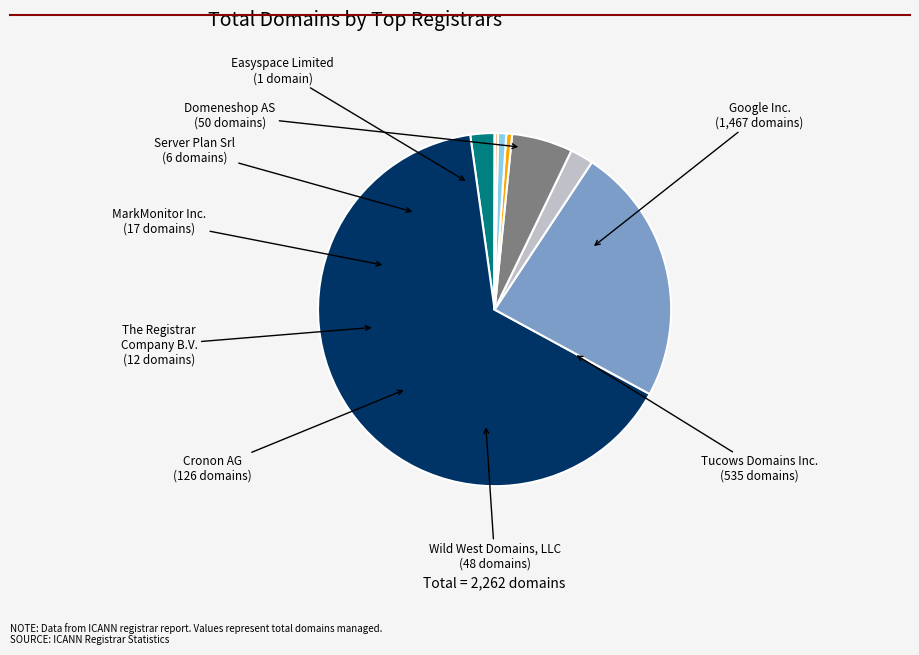

Does Google Inc. represent more than half of the total?

Yes